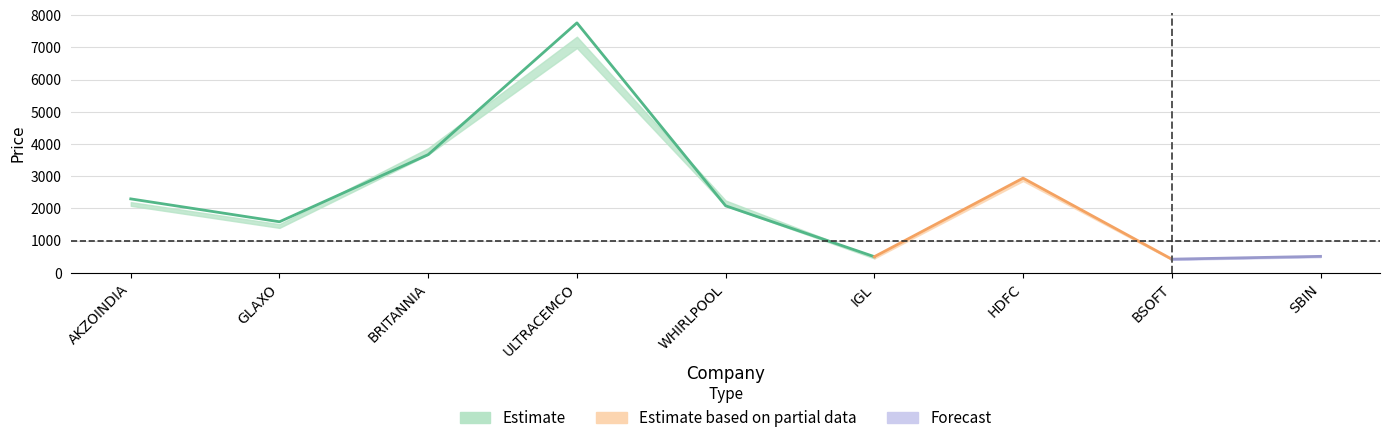

Where do Rec Price and Call Closed At first cross each other?

GLAXO and BRITANNIA